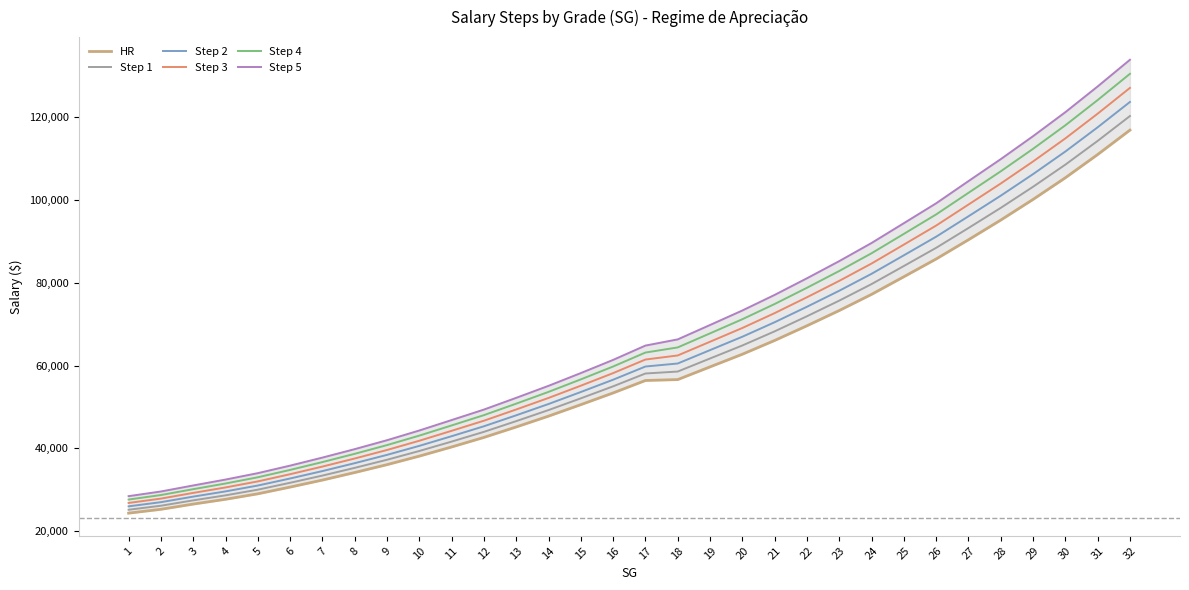

At which label is Step 1 closest to 72713?

22